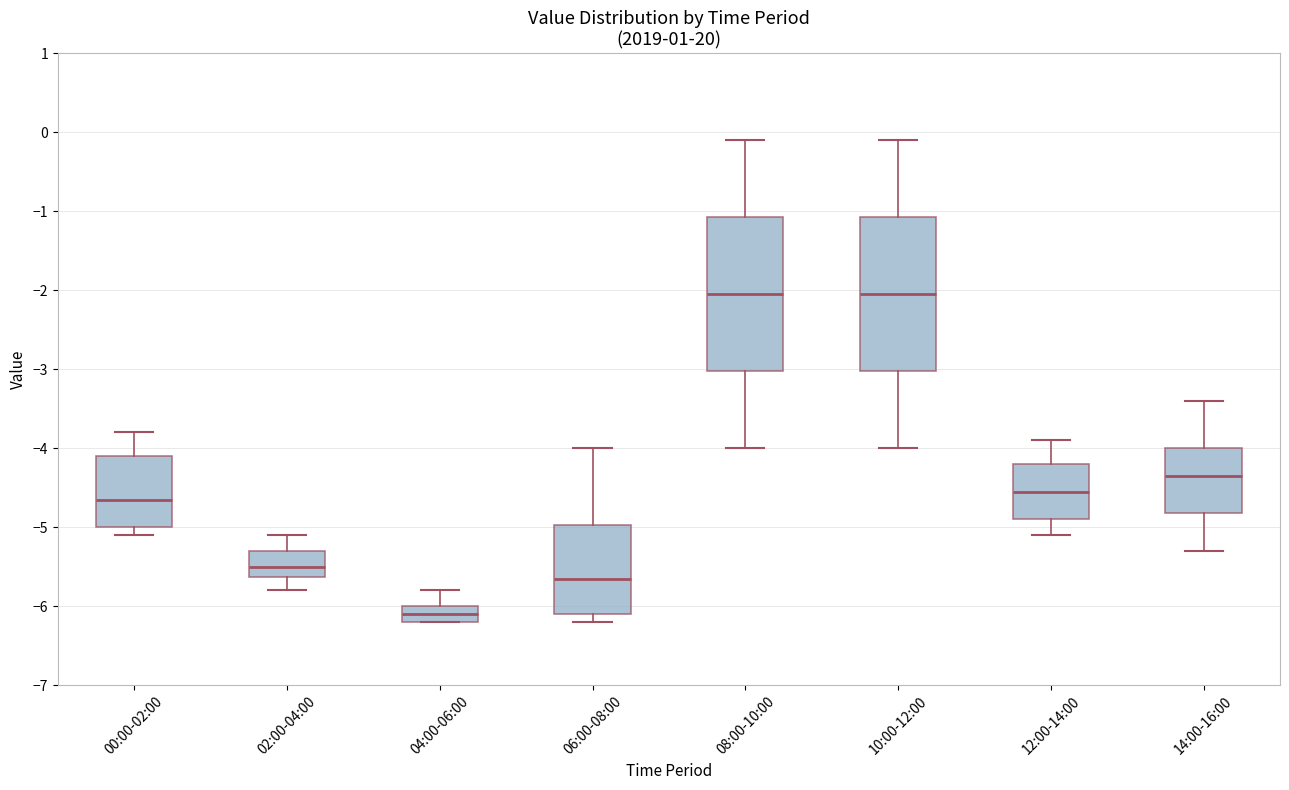

Reading left to right, transcribe this box plot: for each box, give where its median line is, the range the box spans, and where its two whiskers end, as read against the y-axis. The values are not printed on the chart, so give them approximately, as read against the axis.

00:00-02:00: median -4.6, box -5.0 to -4.1, whiskers -5.1 to -3.8
02:00-04:00: median -5.5, box -5.6 to -5.3, whiskers -5.8 to -5.1
04:00-06:00: median -6.1, box -6.2 to -6.0, whiskers -6.2 to -5.8
06:00-08:00: median -5.6, box -6.1 to -5.0, whiskers -6.2 to -4.0
08:00-10:00: median -2.0, box -3.0 to -1.1, whiskers -4.0 to -0.1
10:00-12:00: median -2.0, box -3.0 to -1.1, whiskers -4.0 to -0.1
12:00-14:00: median -4.5, box -4.9 to -4.2, whiskers -5.1 to -3.9
14:00-16:00: median -4.3, box -4.8 to -4.0, whiskers -5.3 to -3.4